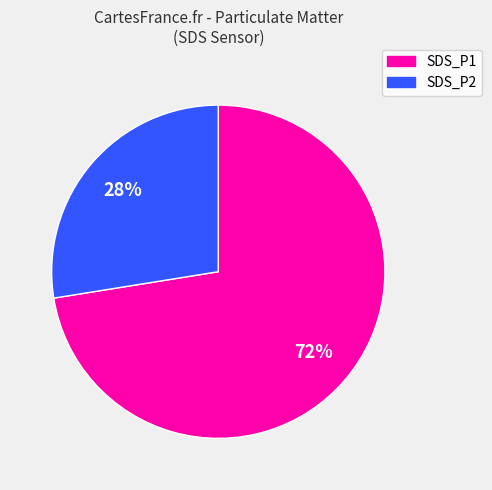

To the nearest percent, what is the combined percentage of SDS_P1 and SDS_P2?

100%